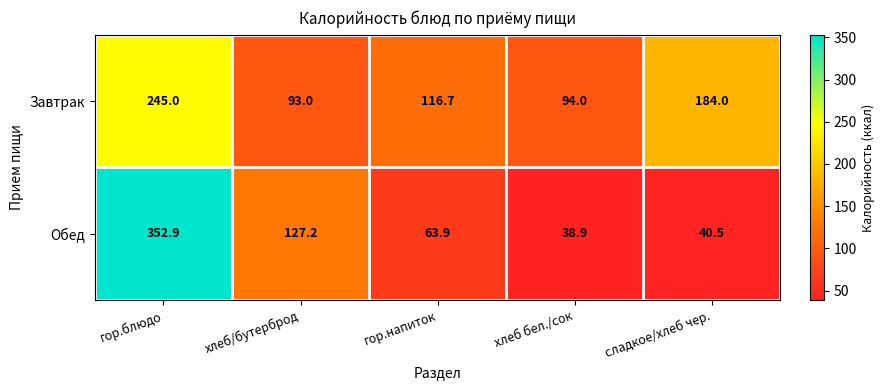

What is the approximate value of Завтрак at гор.блюдо?

245.0